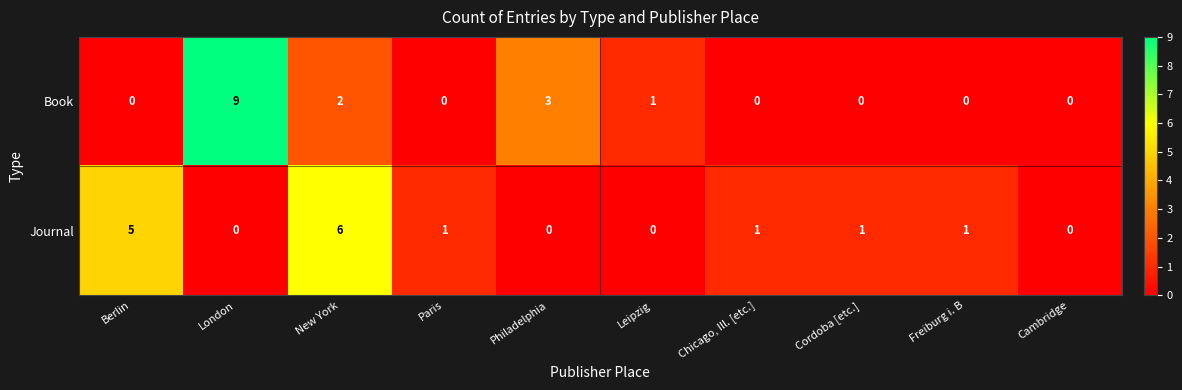

How many Book values are between 0 and 2?

8